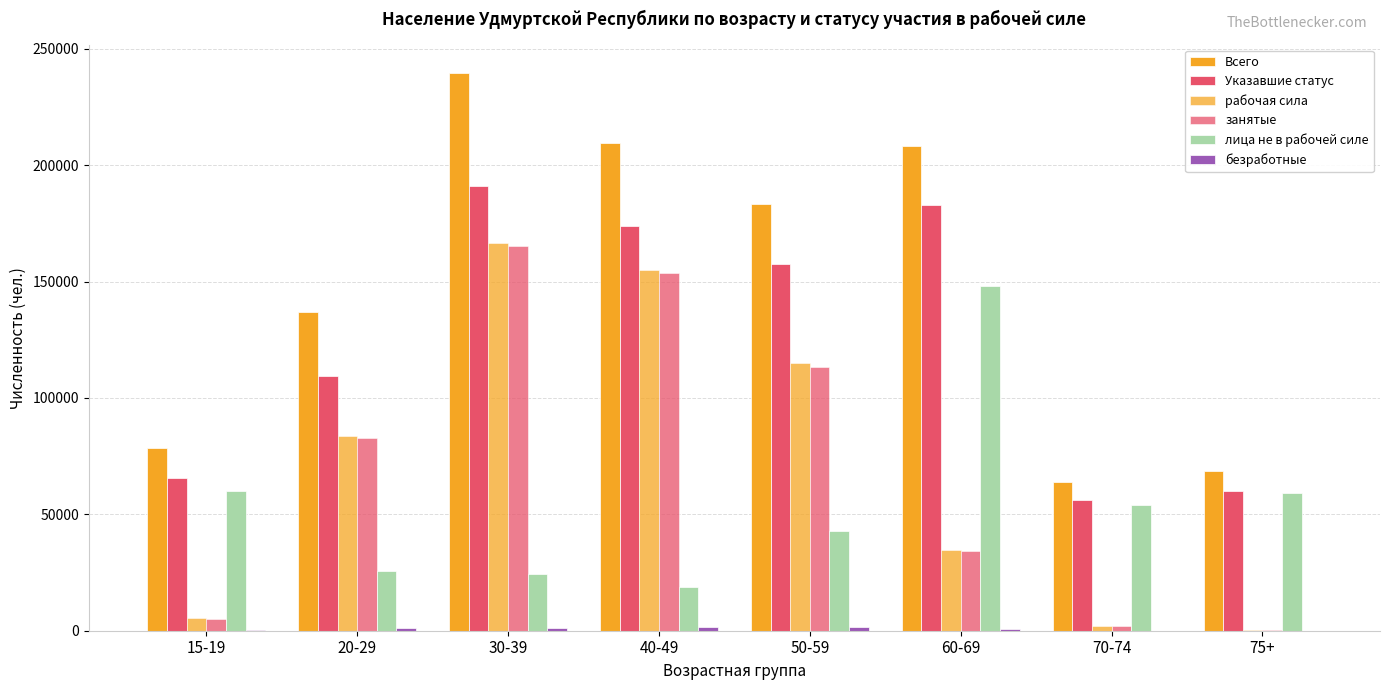

Which category has the lowest value in the лица не в рабочей силе series?

40-49